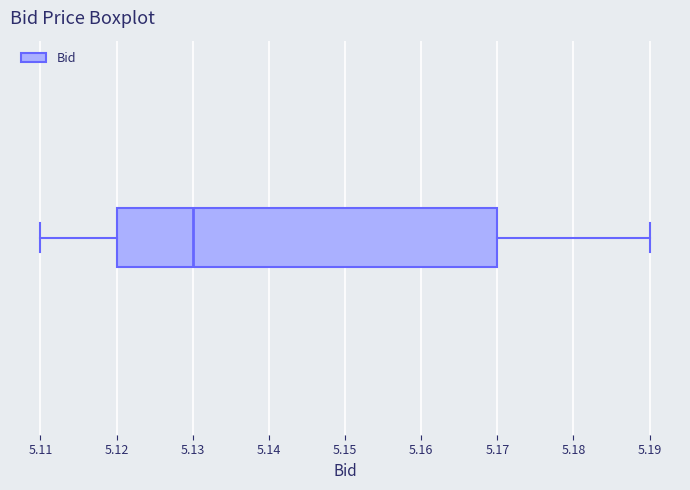

Where does the right whisker of the box end on the x-axis? The values are not printed on the chart, so give them approximately, as read against the axis.

5.19